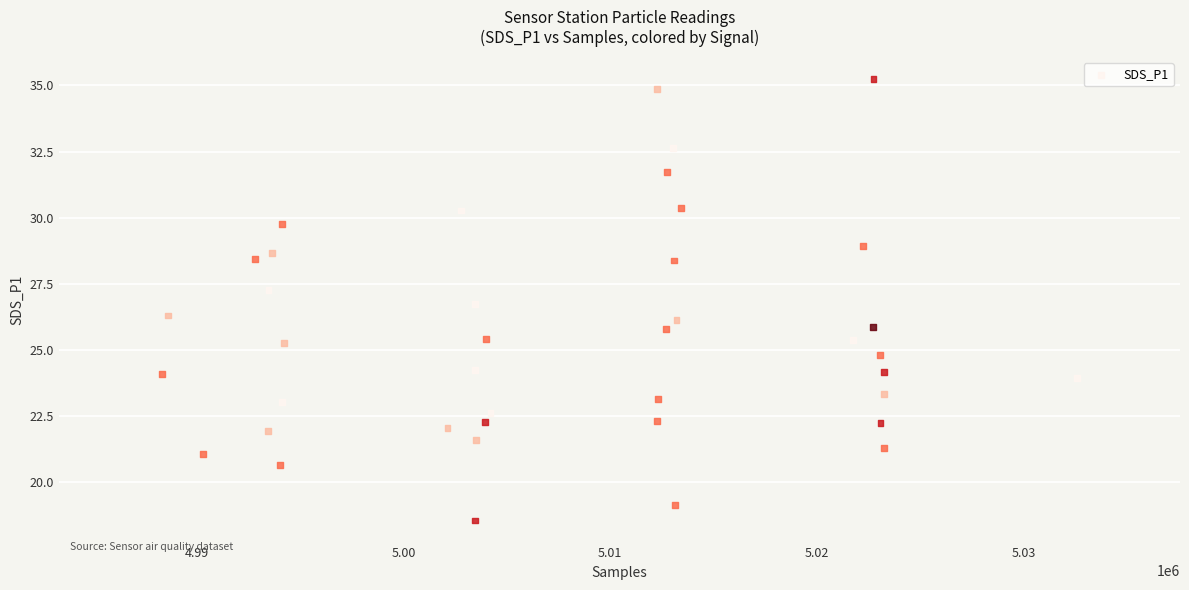

What is the range of X values (max minus min)?

44290.0